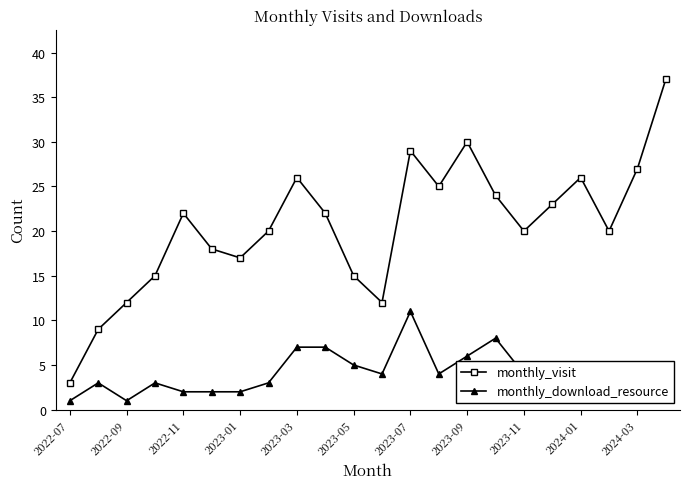

What are all the series names shown in the legend?

monthly_visit, monthly_download_resource